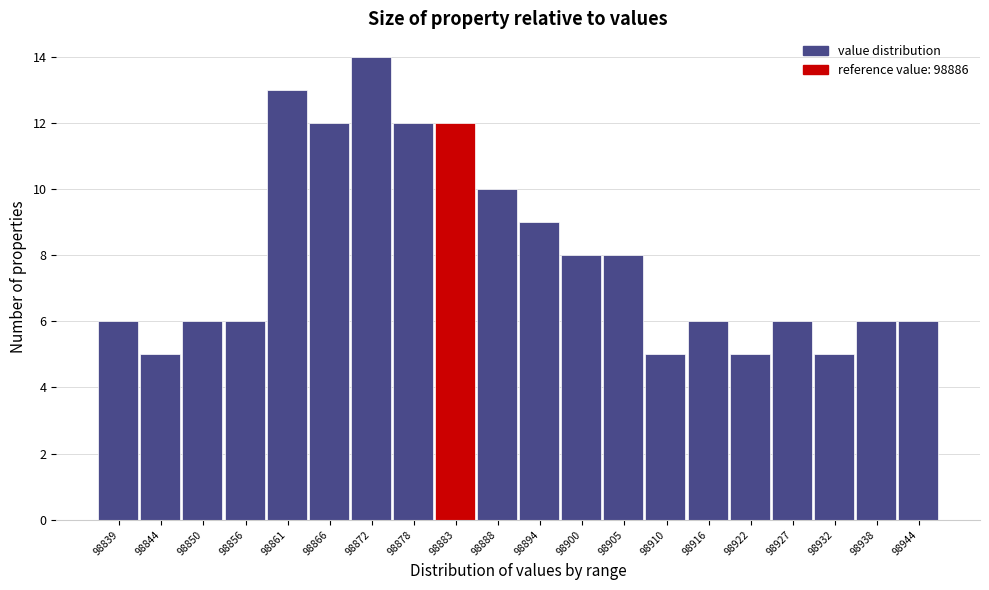

Reading left to right, what are all the values shown in this chart?

6	5	6	6	13	12	14	12	12	10	9	8	8	5	6	5	6	5	6	6